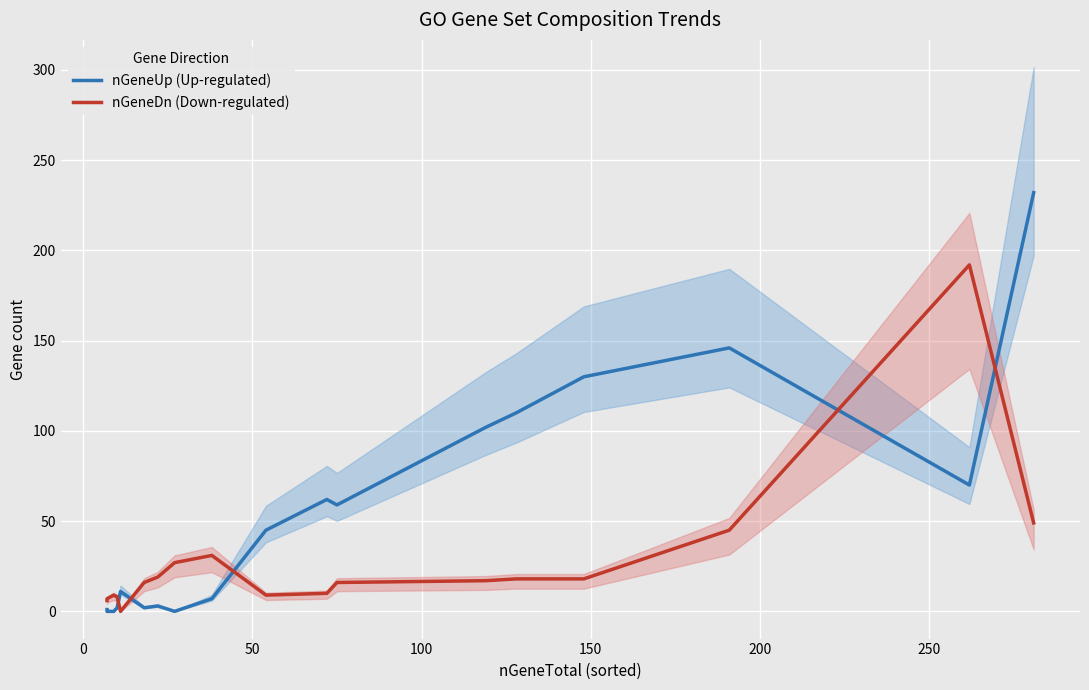

How many times do nGeneUp (Up-regulated) and nGeneDn (Down-regulated) cross each other?

5